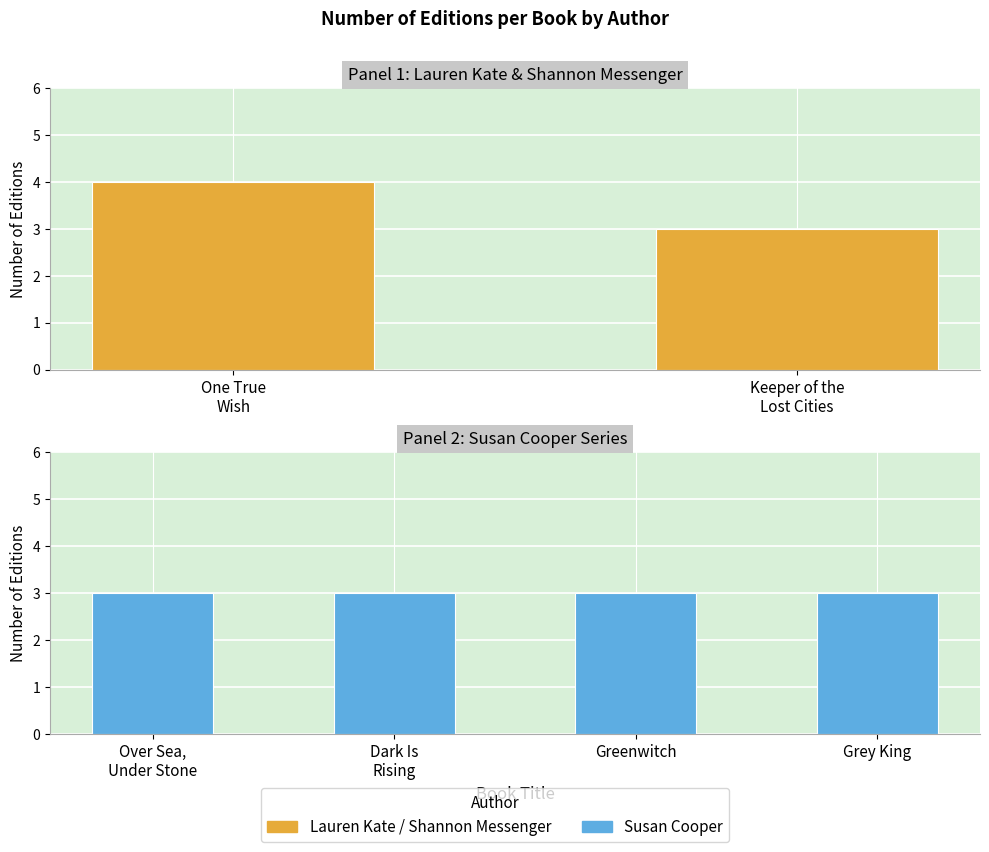

What is the ratio of the value at Over Sea, Under Stone to the value at Dark Is Rising?

1.0